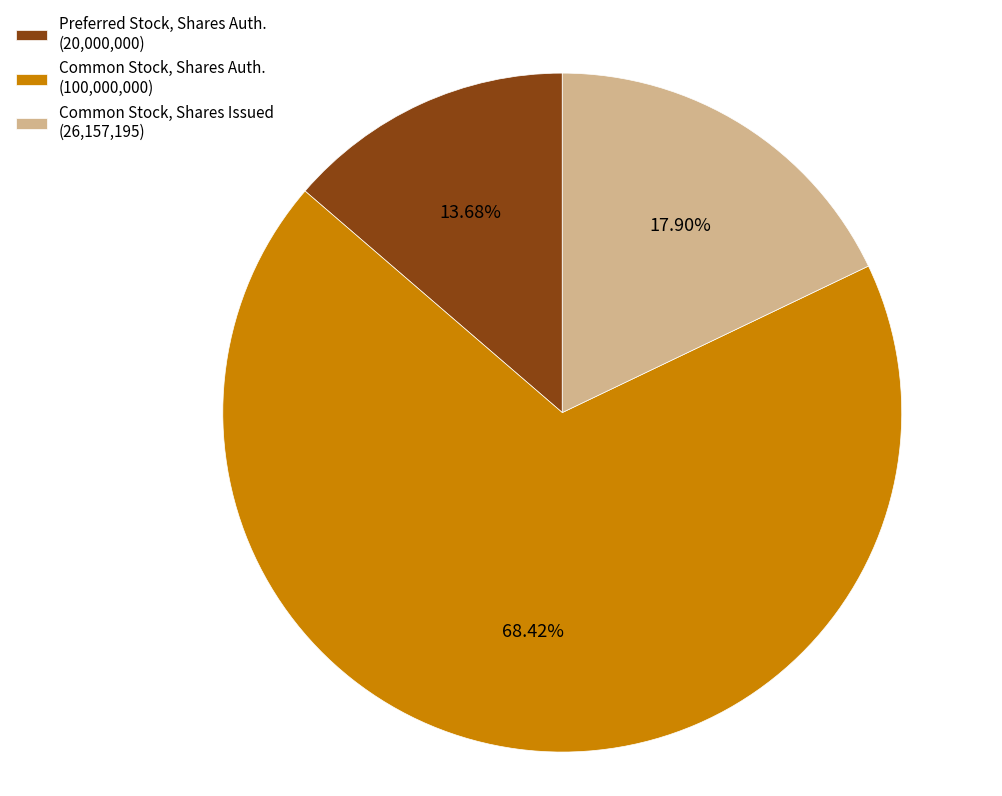

Do Common Stock, Shares Auth. (100,000,000) and Preferred Stock, Shares Auth. (20,000,000) together represent more than half of the pie?

Yes